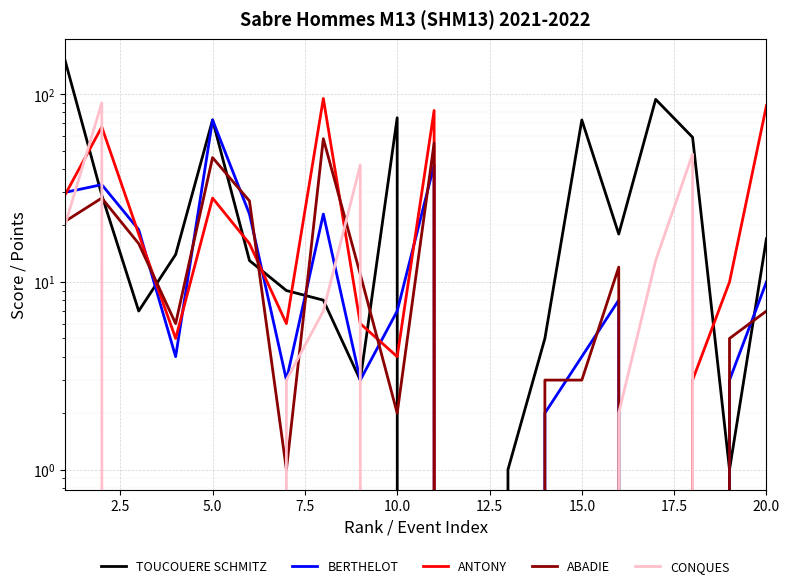

Reading right to left, extract all data points from this chart.

TOUCOUERE SCHMITZ: 17	1	59	94	18	73	5	1	0	0	75	3	8	9	13	73	14	7	29	153
BERTHELOT: 10	3	0	0	8	4	2	0	0	42	7	3	23	3	23	73	4	19	33	30
ANTONY: 87	10	3	0	0	0	0	0	0	82	4	6	95	6	16	28	5	18	67	29
ABADIE: 7	5	0	0	12	3	3	0	0	55	2	11	58	1	27	46	6	16	28	21
CONQUES: 0	0	48	13	2	0	0	0	0	0	0	42	7	3	0	0	0	0	90	20